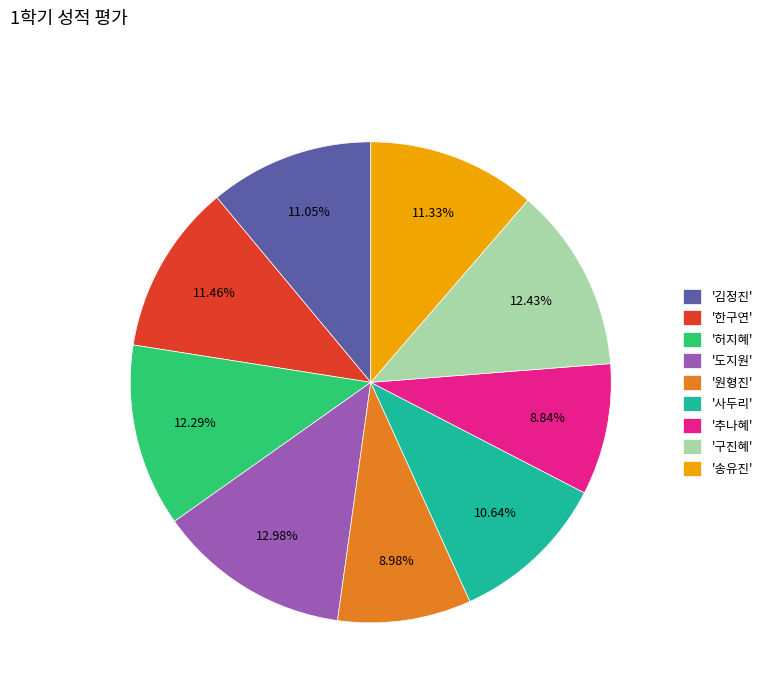

Which has a higher value, '한구연' or '도지원'?

'도지원'